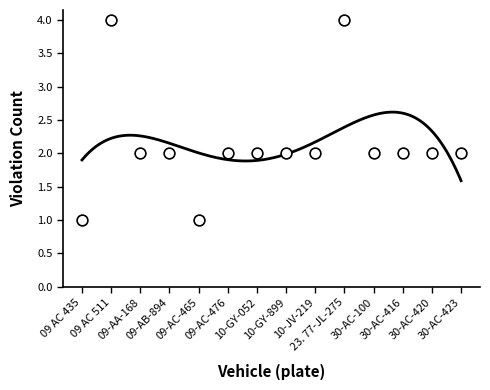

What is the range of Y values (max minus min)?

3